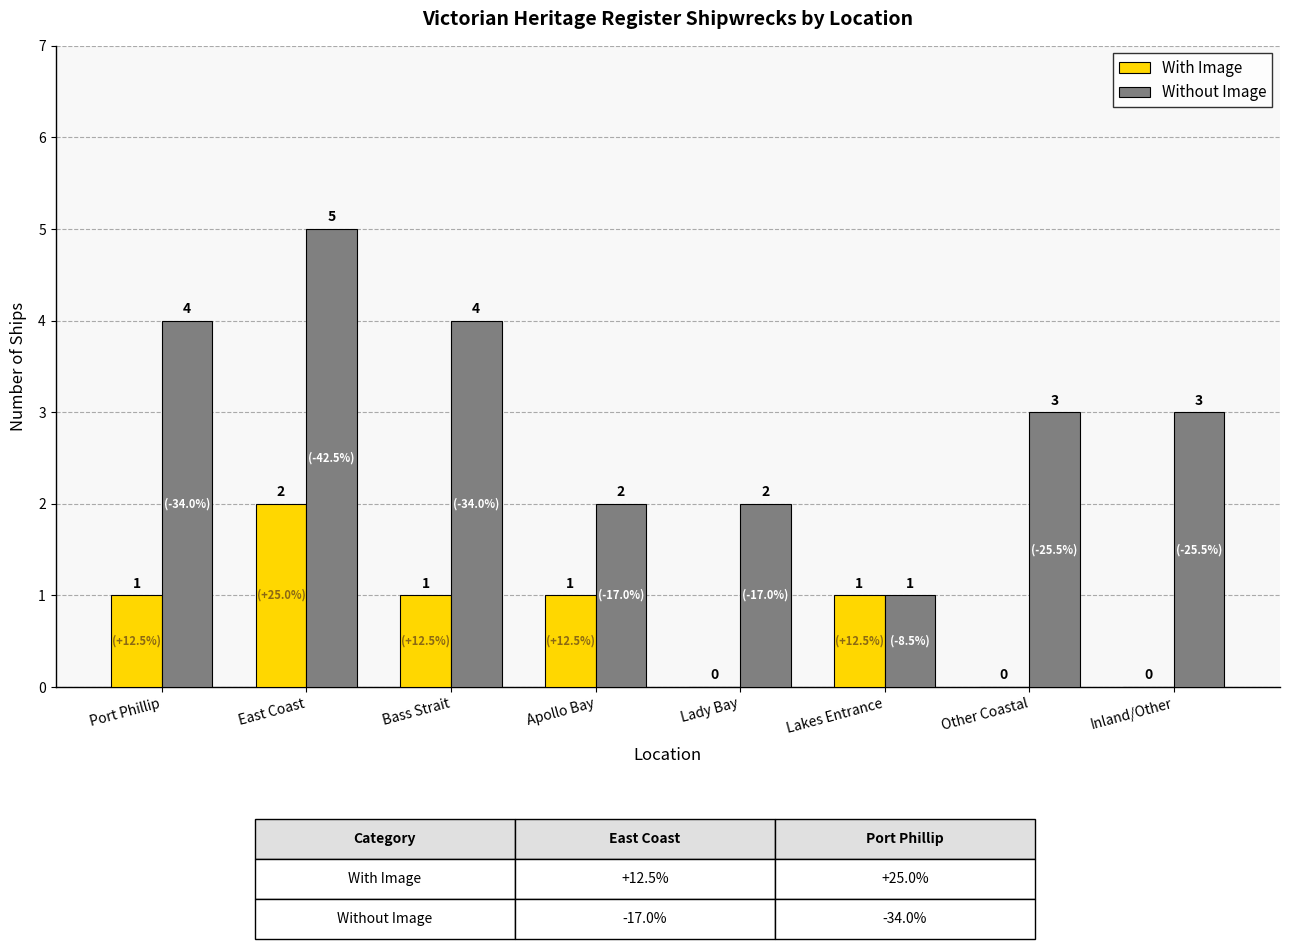

Reading left to right, what are all the values shown in this chart?

With Image: 1	2	1	1	0	1	0	0
Without Image: 4	5	4	2	2	1	3	3